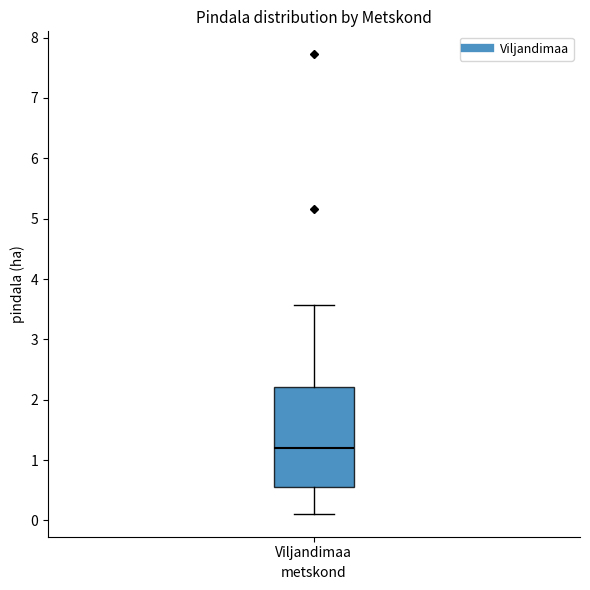

Where does the lower whisker of the box for Viljandimaa end on the y-axis? The values are not printed on the chart, so give them approximately, as read against the axis.

0.1